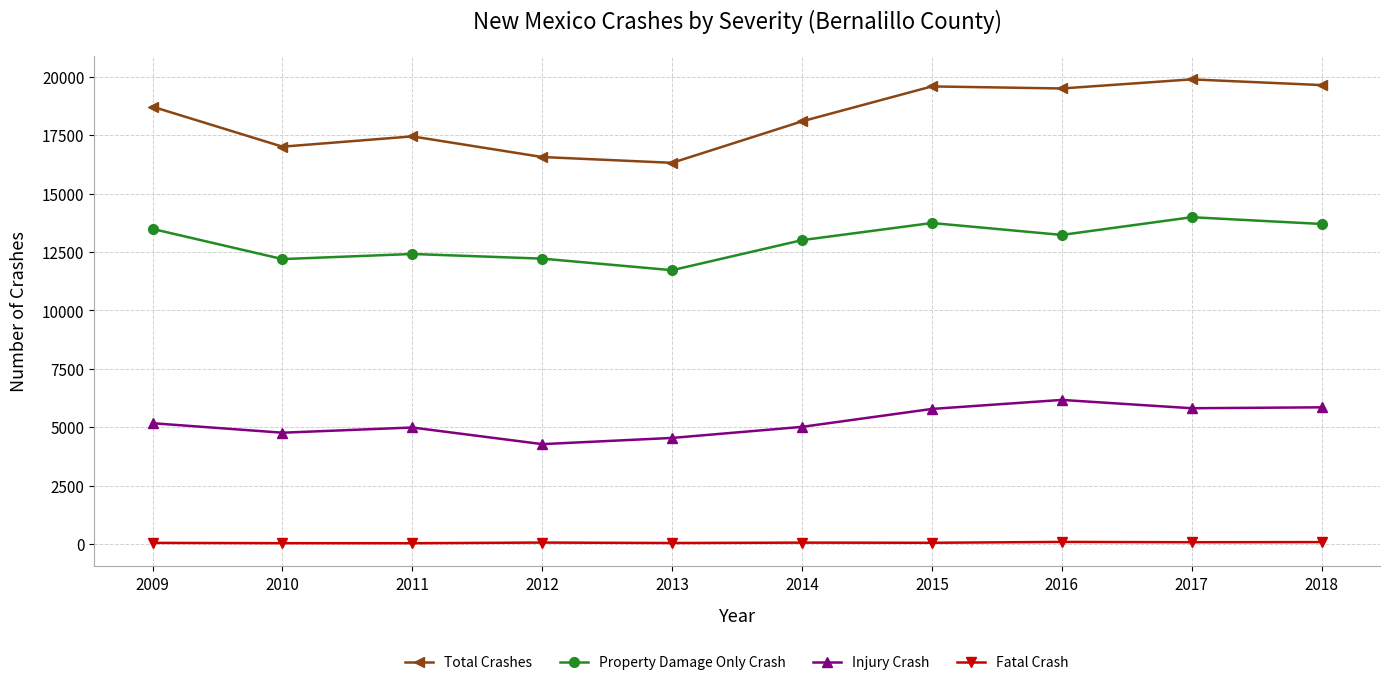

In Total Crashes, how many points are higher than both neighbors (excluding endpoints)?

3